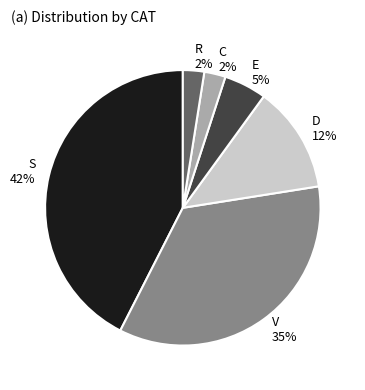

Does any single category account for the majority?

No